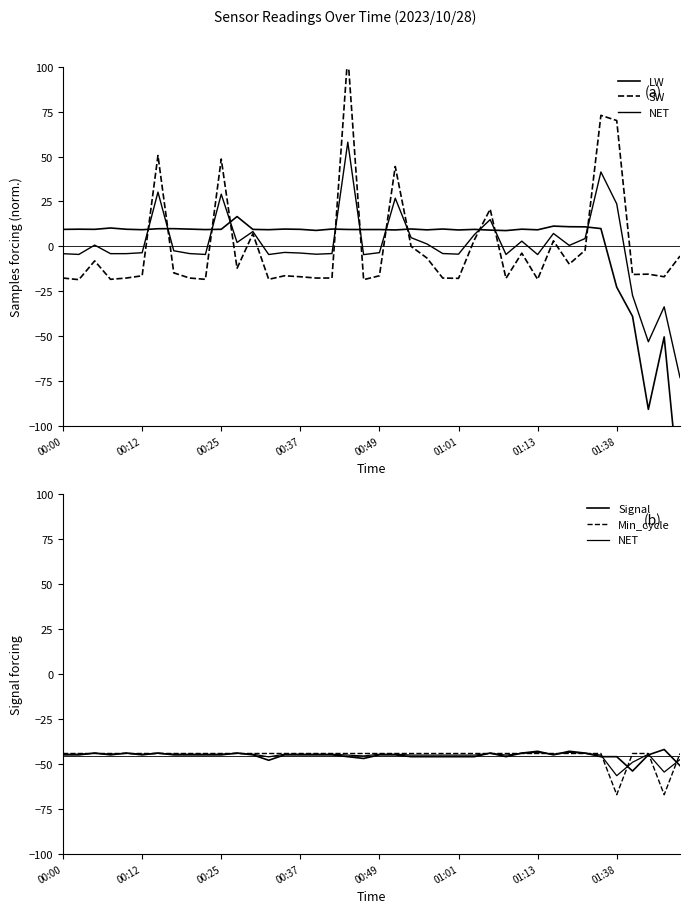

Which series has the widest spread of values?

LW